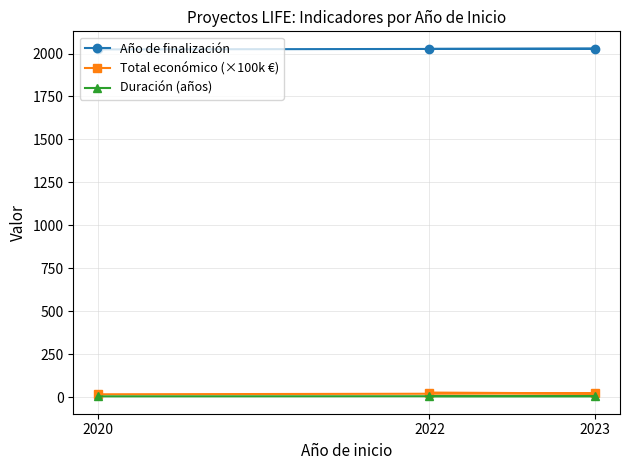

What is the value of the Año de finalización point at the 2nd from the left?

2027.0